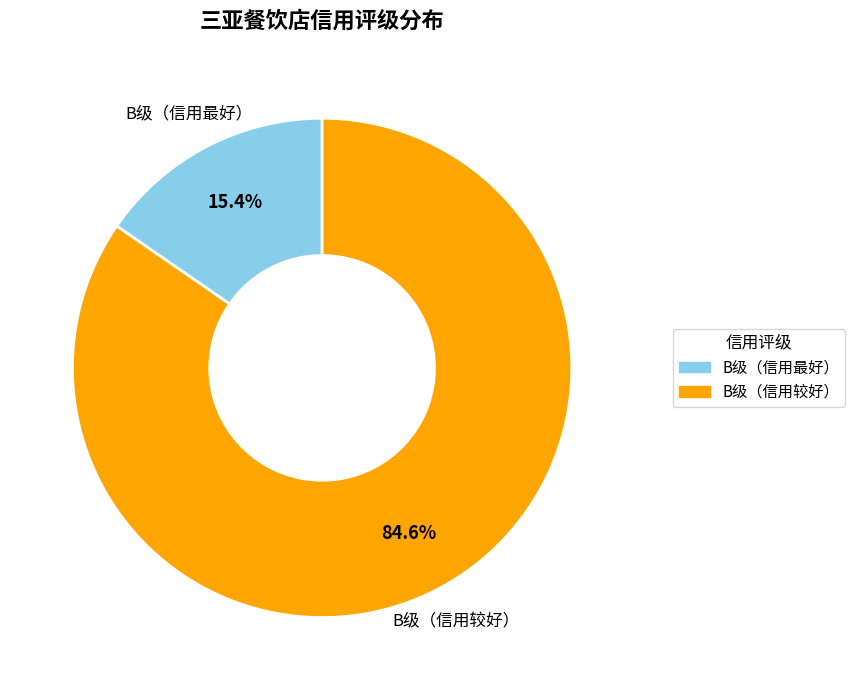

How many slices are in this pie chart?

2